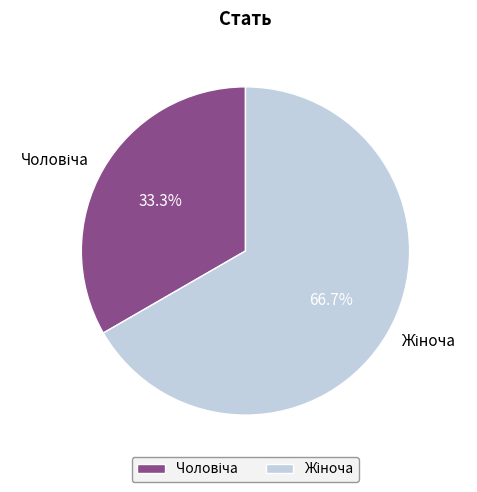

How many segments does this pie chart have?

2